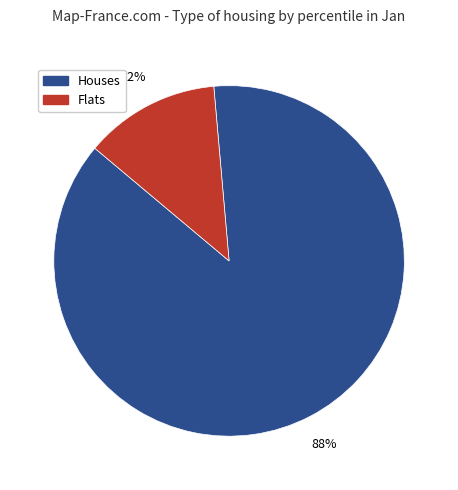

Which category has the biggest portion of the pie?

Houses